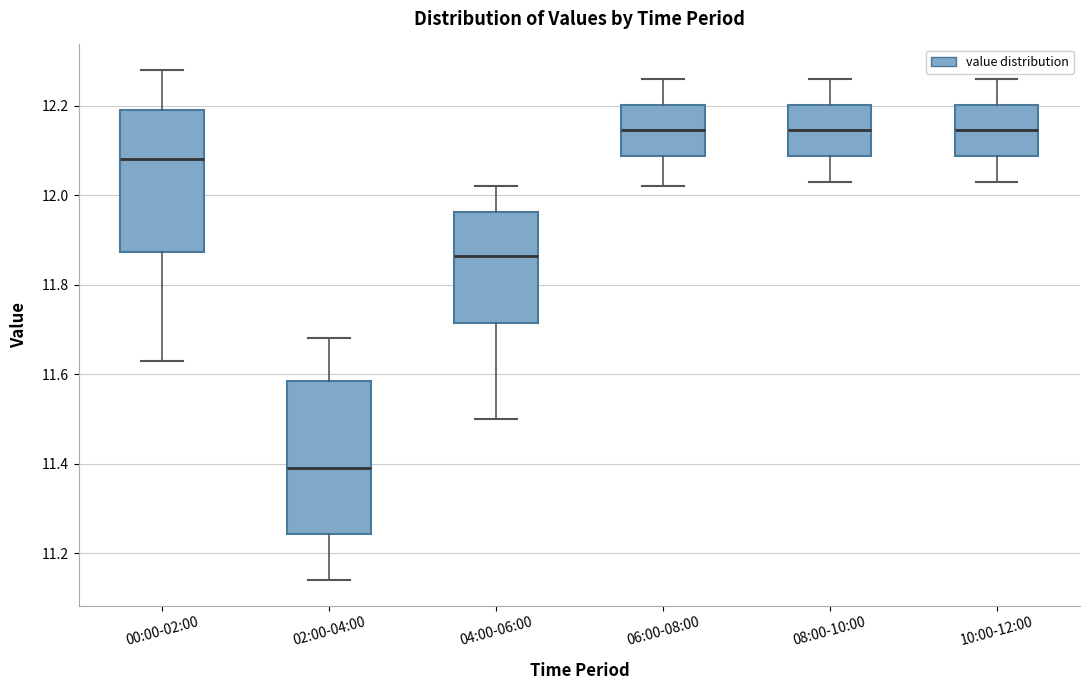

Comparing the boxes themselves (not the whiskers), which one is the tallest?

02:00-04:00